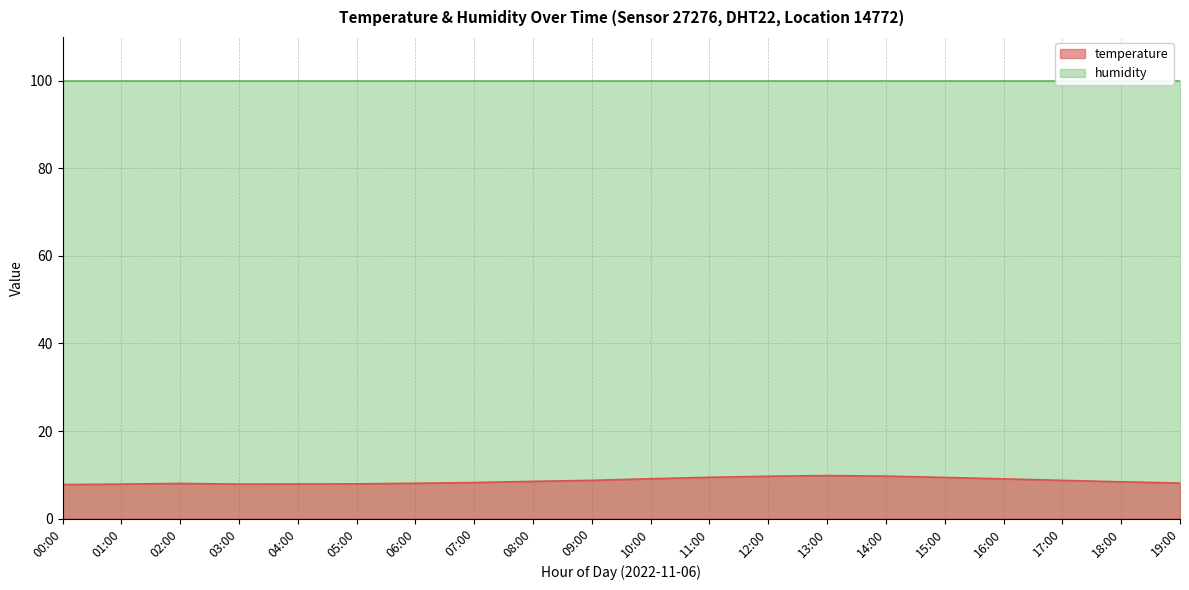

What position from the right is 07:00?

13